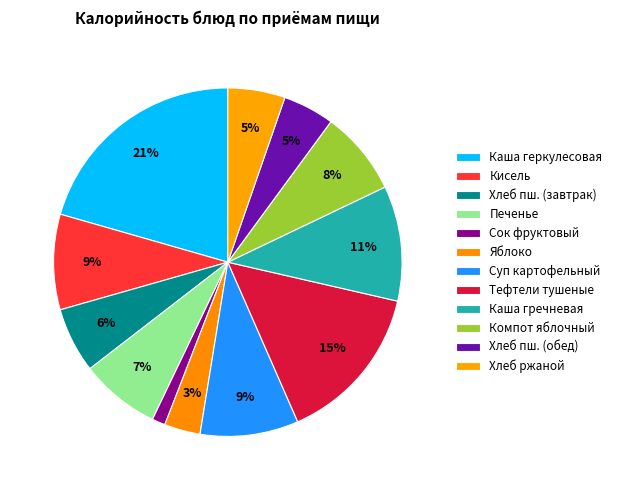

How many segments does this pie chart have?

12